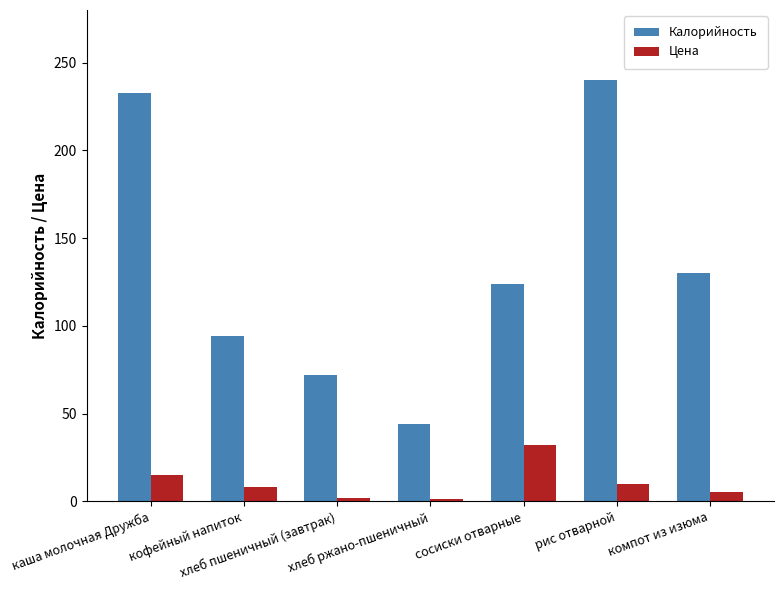

What is the label of the 7th bar from the left?

компот из изюма